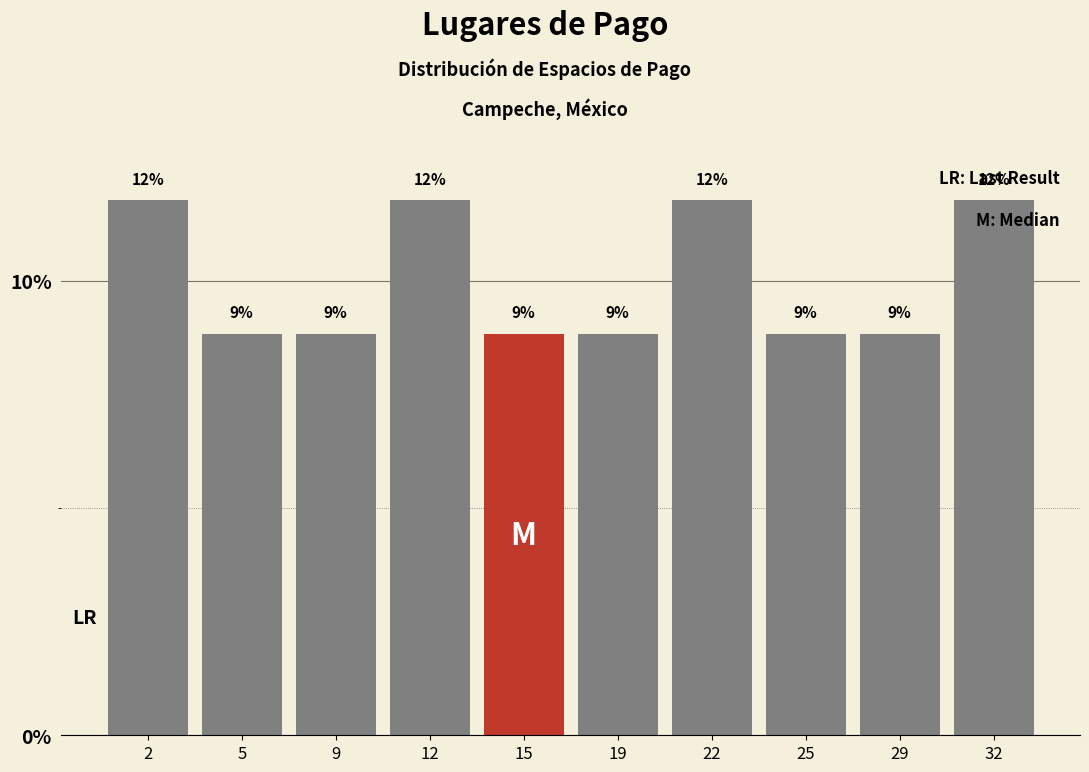

Does the chart contain any negative values?

No